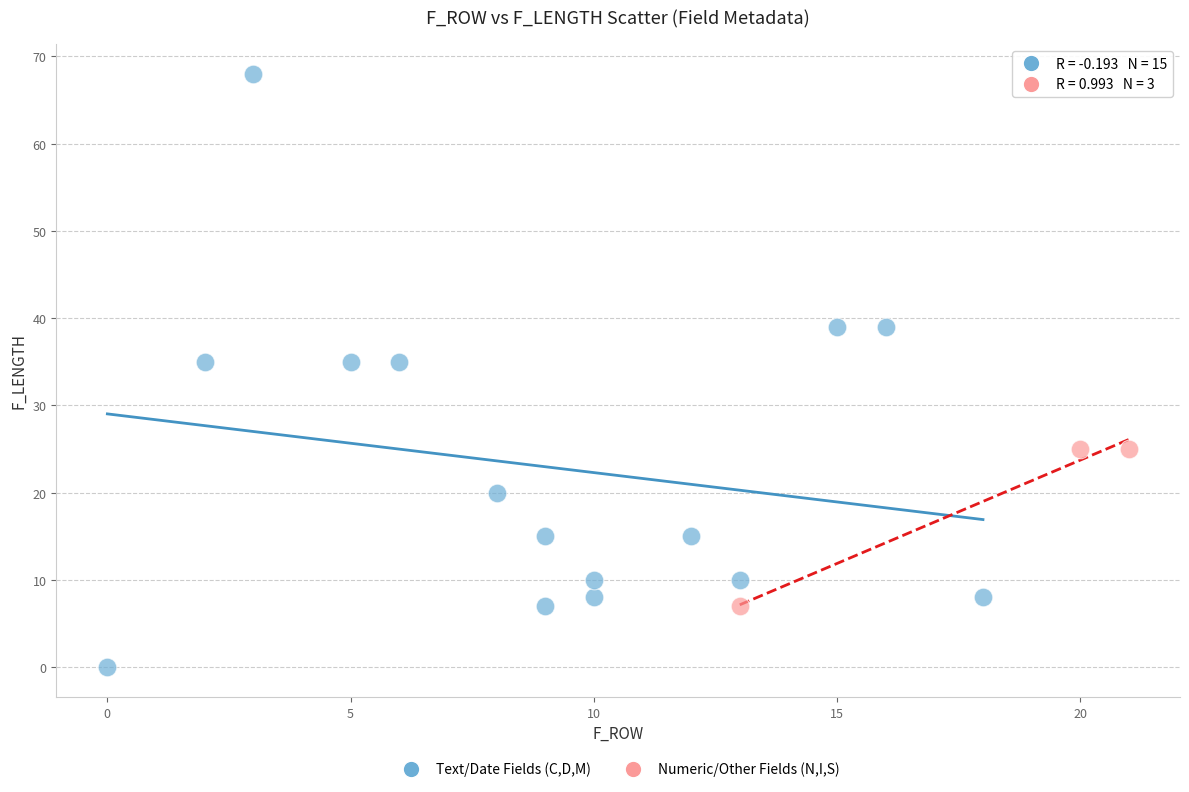

What are all the series names shown in the legend?

Text/Date Fields (C,D,M), Numeric/Other Fields (N,I,S)